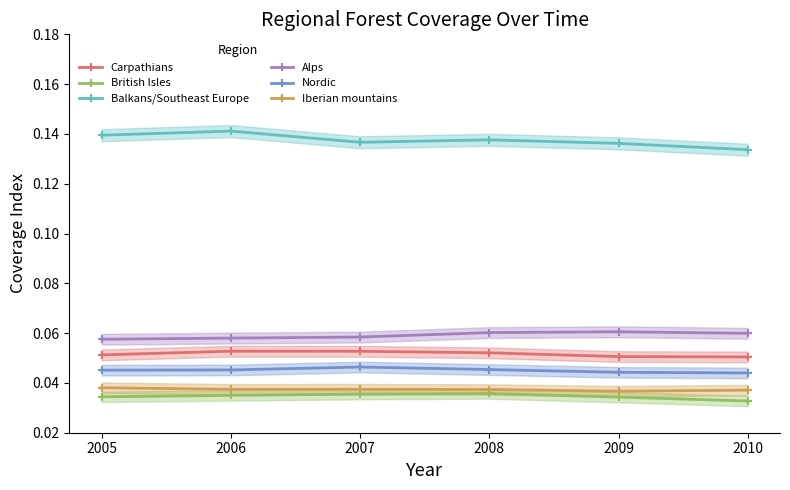

True or false: Alps and British Isles intersect in this chart.

False